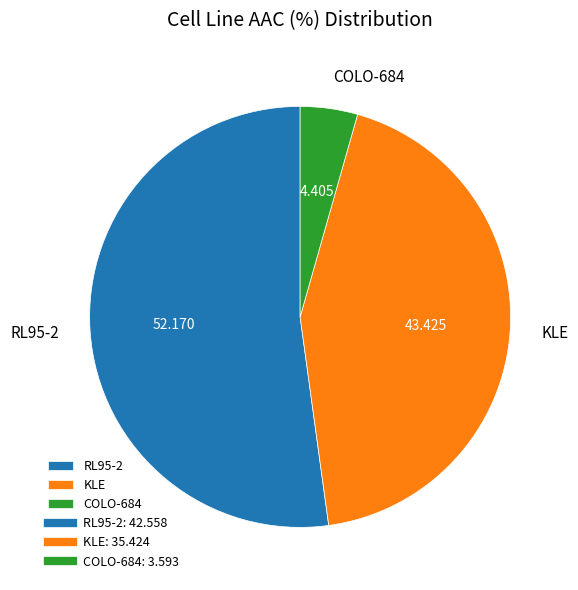

Which category has the biggest portion of the pie?

RL95-2